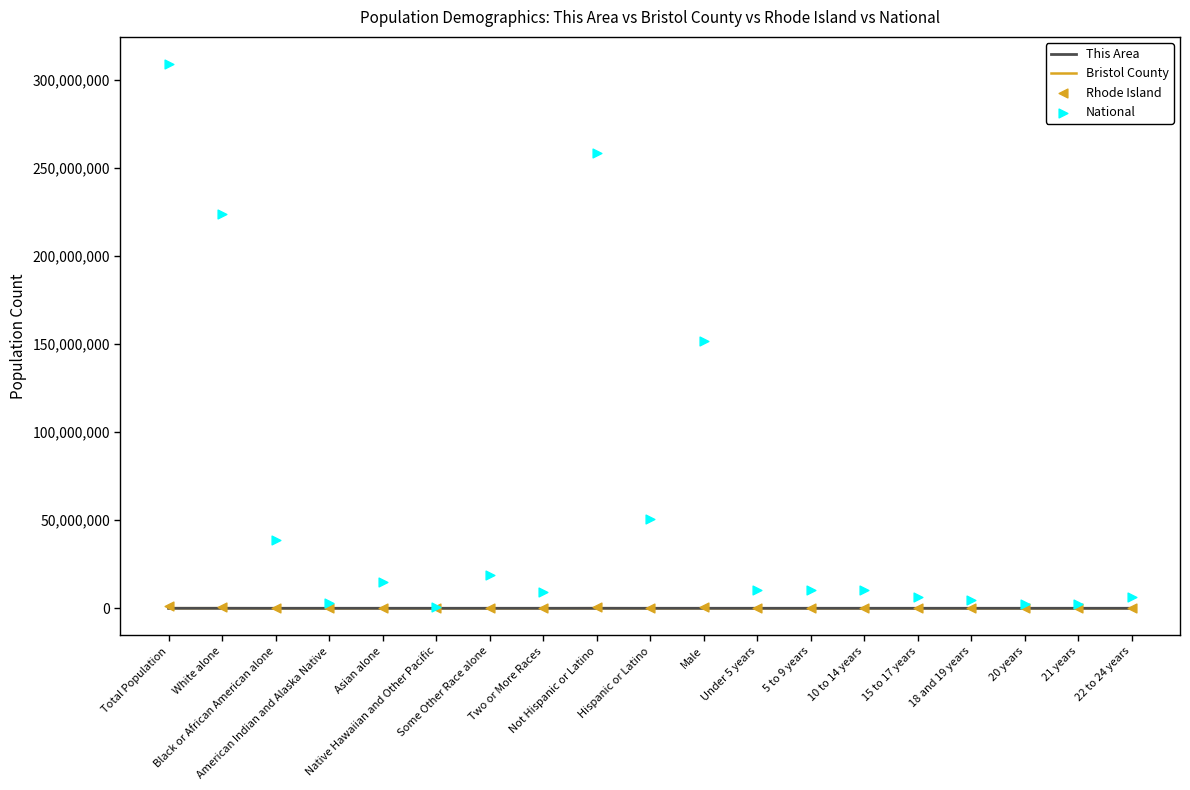

What is the total value across all series at 21 years?

2232982